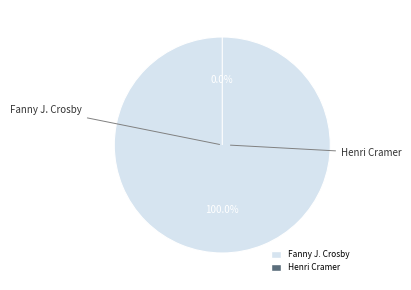

What is the smallest slice in the pie chart?

Henri Cramer